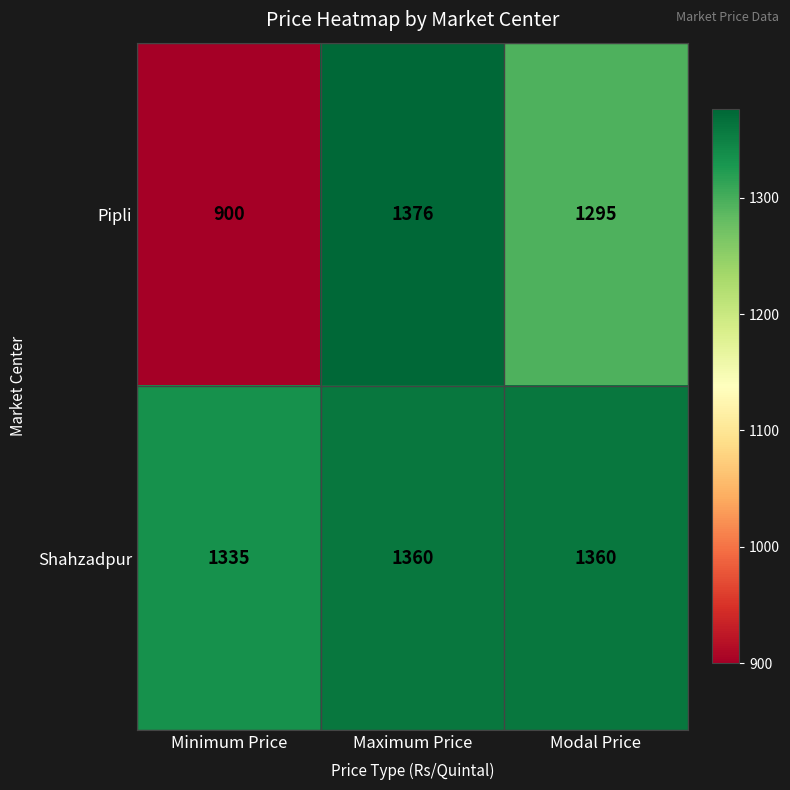

What is the approximate value of Pipli at Maximum Price?

1376